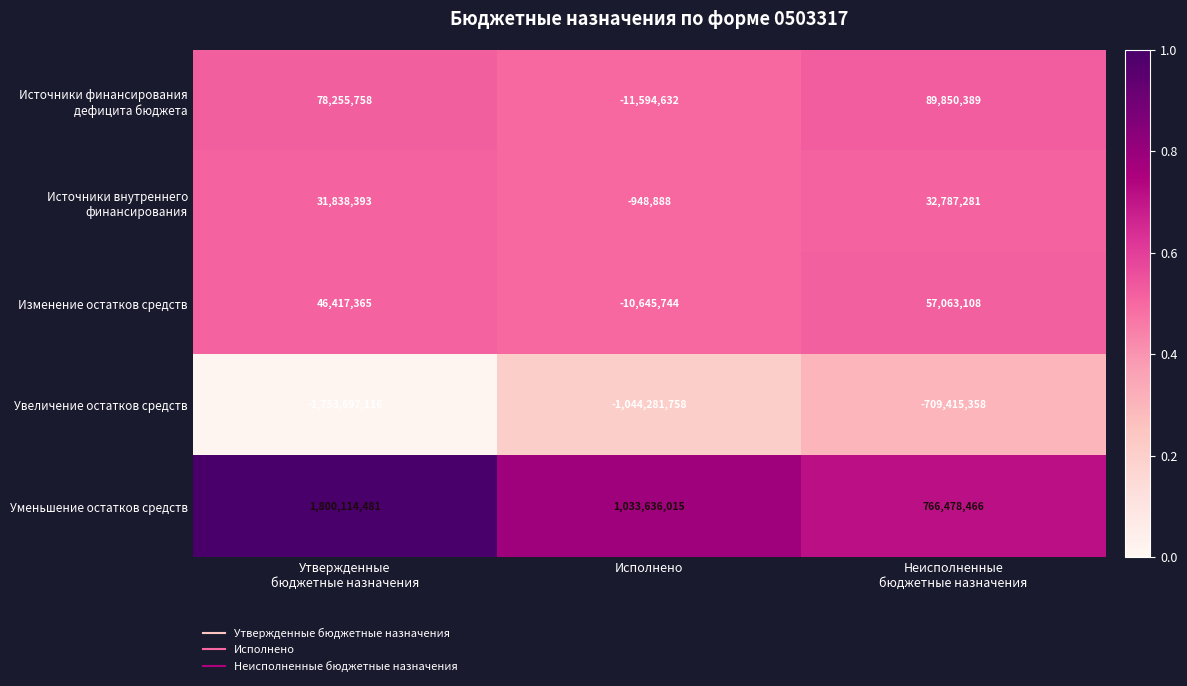

Which series changed the most between Исполнено and Неисполненные
бюджетные назначения?

Увеличение остатков средств